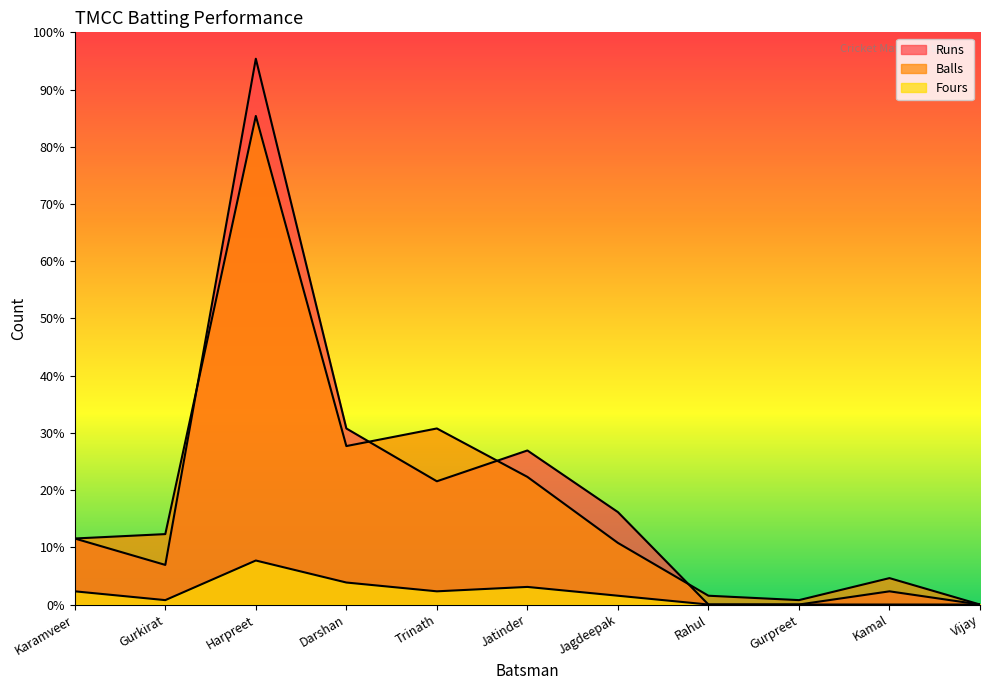

How many data points in Runs are above 15?

5